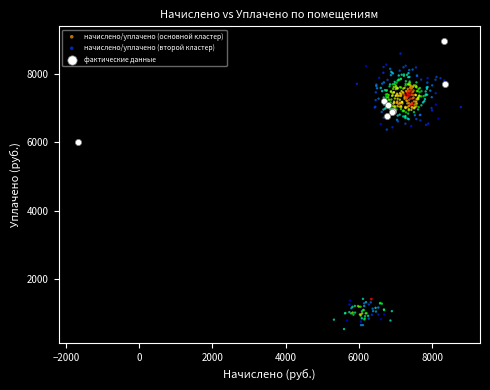

Which series contains the lowest Y value?

начислено/уплачено (второй кластер)